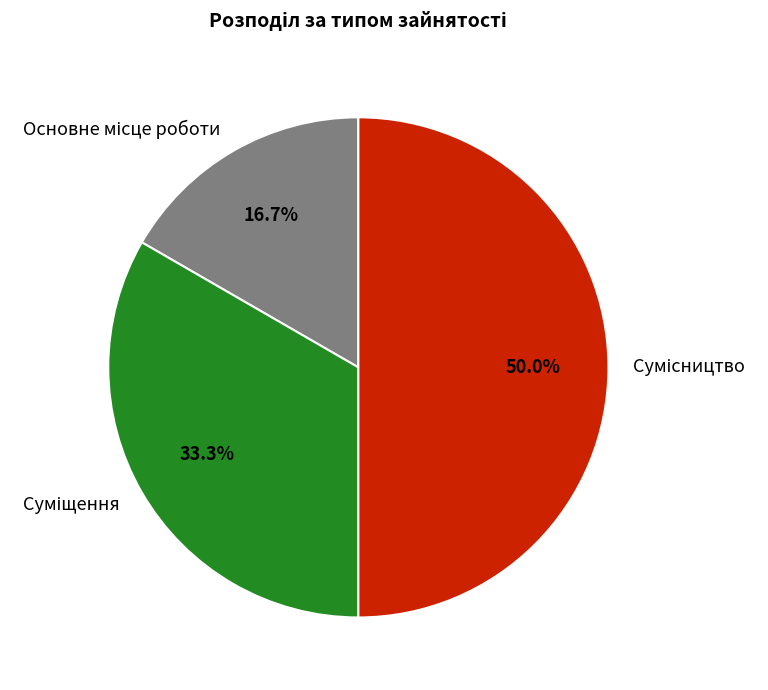

True or false: Основне місце роботи accounts for 29% of the total.

False